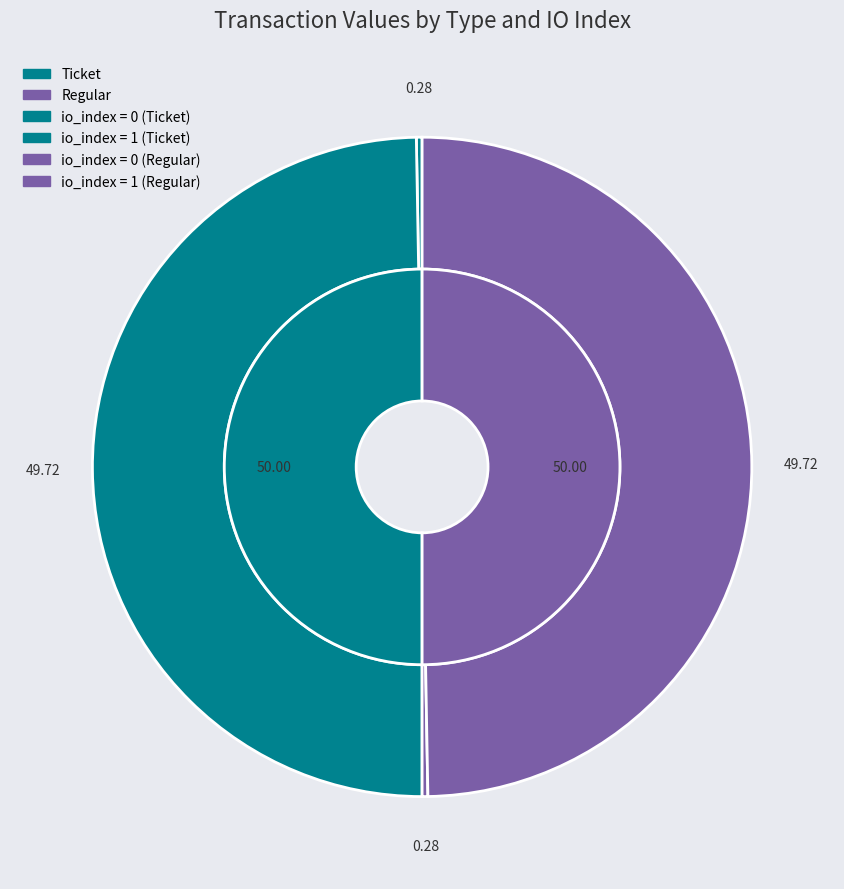

To the nearest percent, what is the combined percentage of Regular (io=0) and Ticket (io=1)?

50%